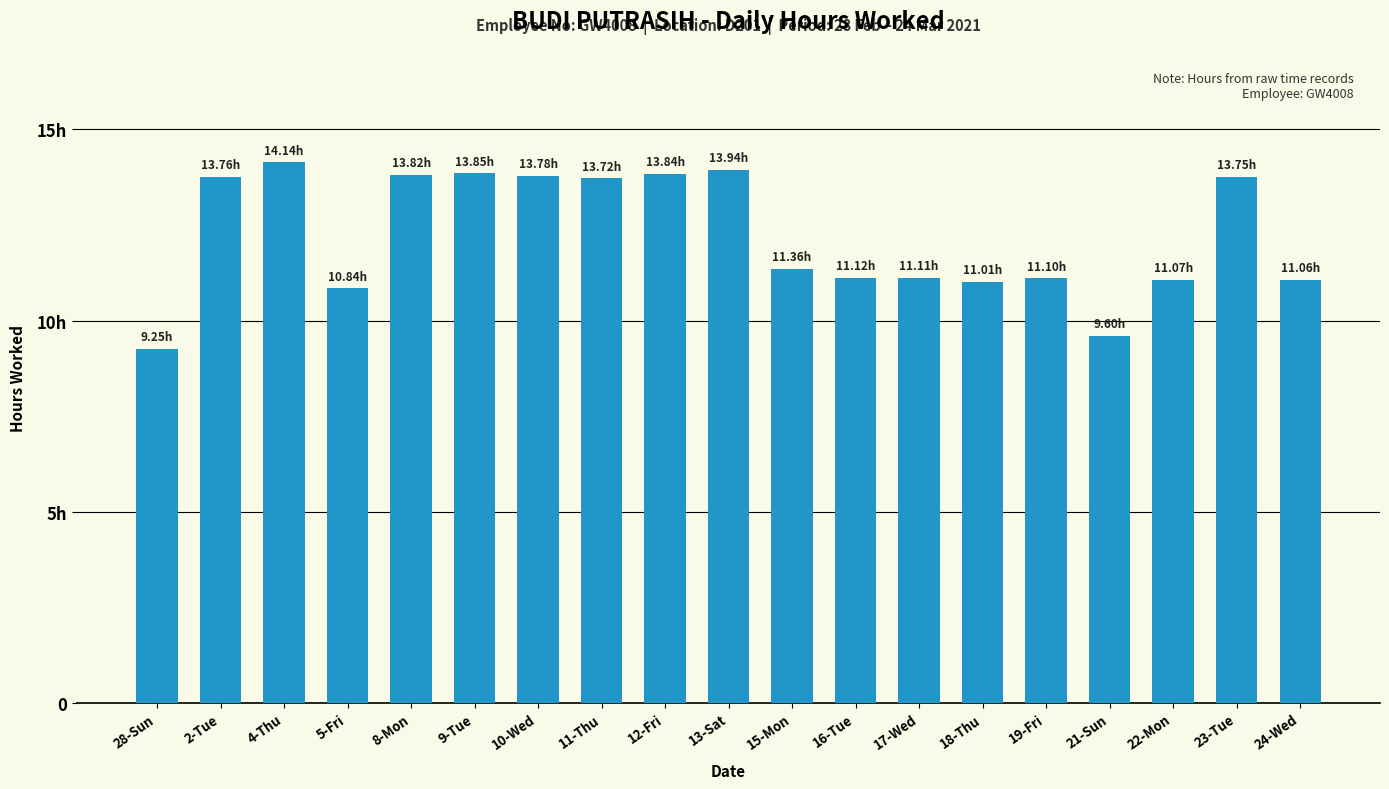

Are the bars horizontal?

No